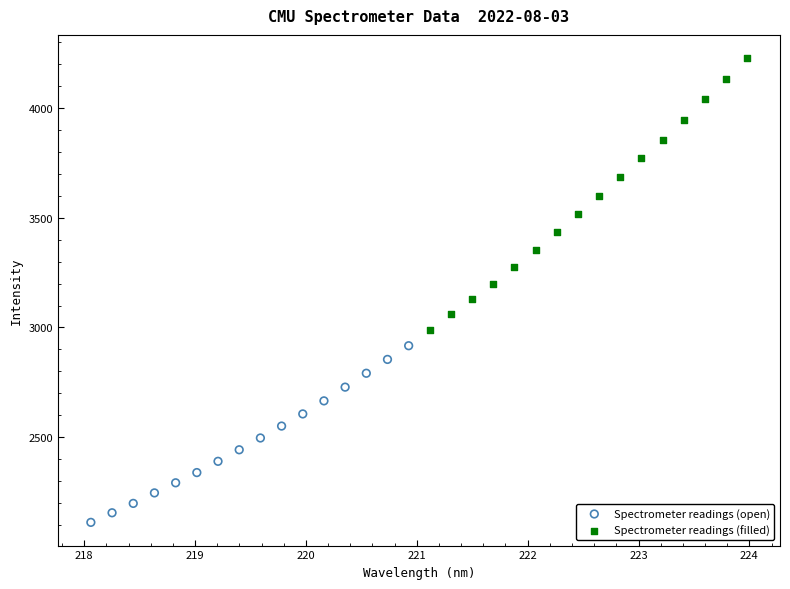

What are all the series names shown in the legend?

Spectrometer readings (open), Spectrometer readings (filled)